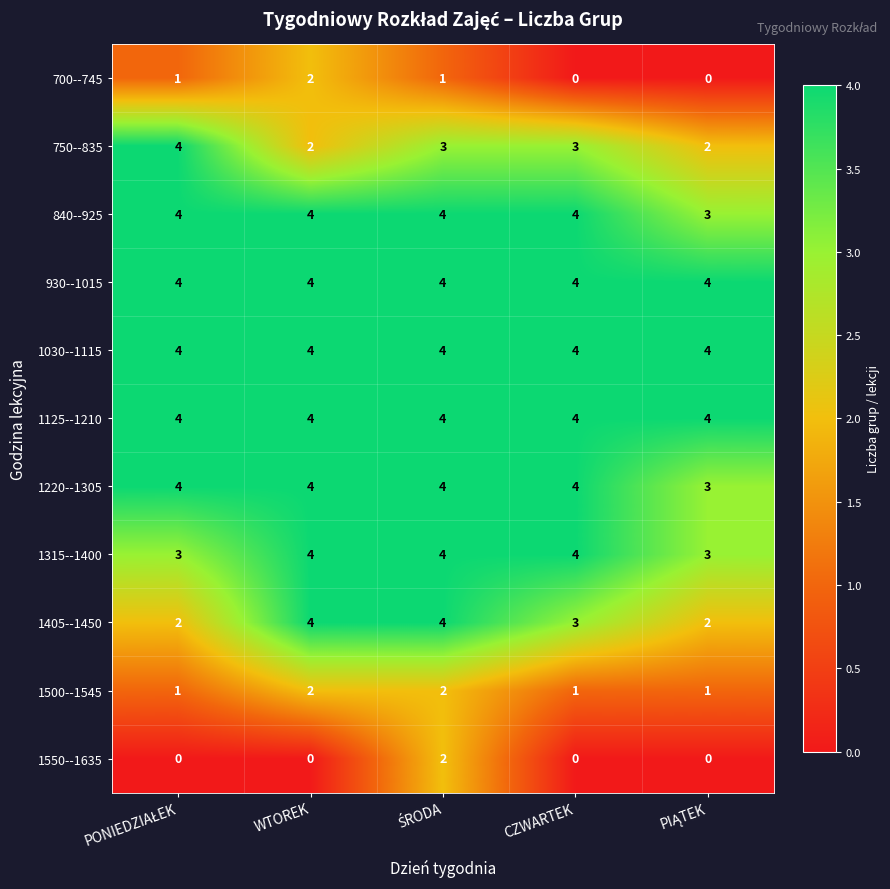

What is the difference between the highest and lowest values at CZWARTEK?

4